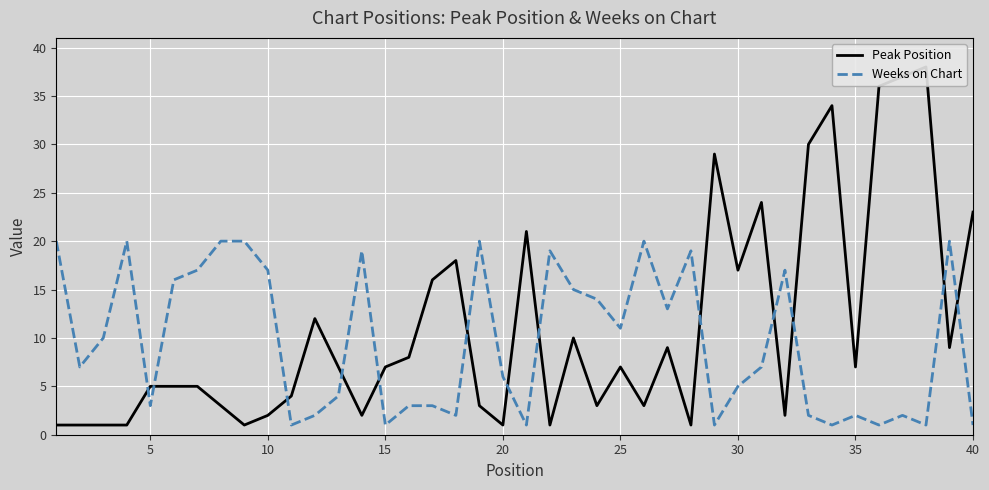

True or false: Weeks on Chart and Peak Position intersect in this chart.

True